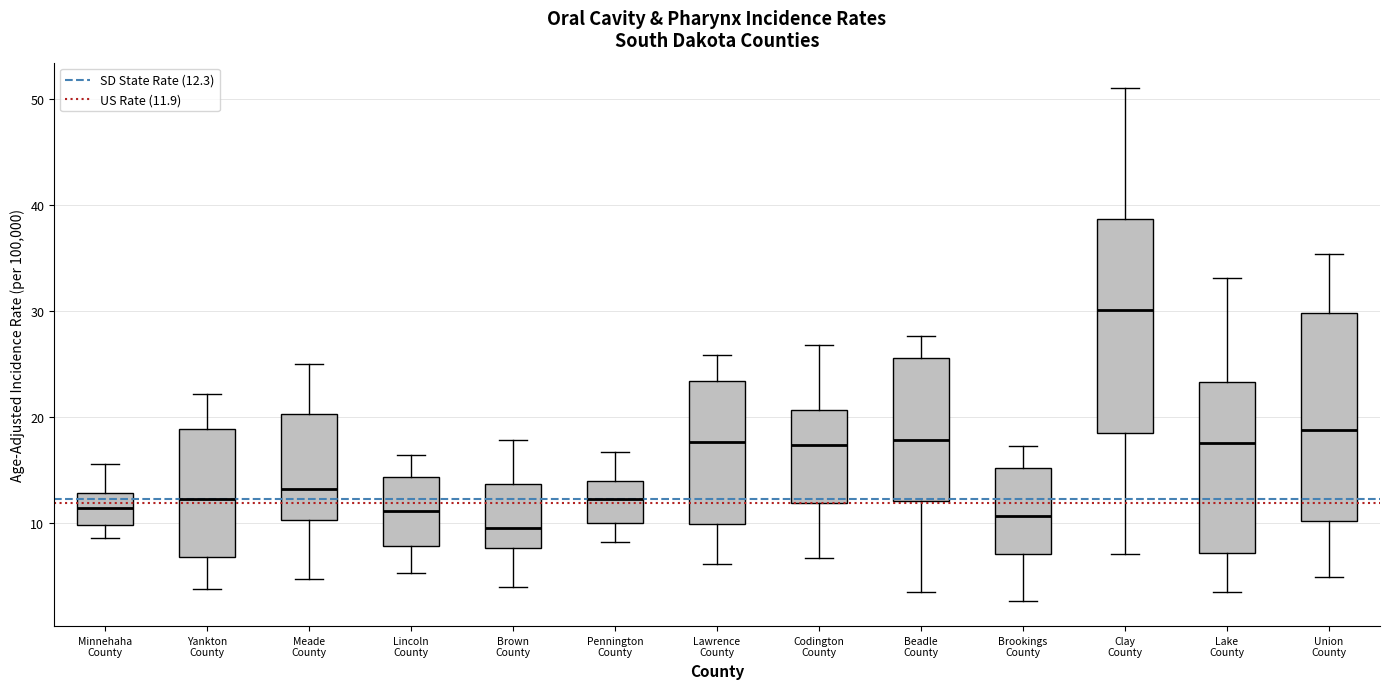

Which box has the highest median line?

Clay County